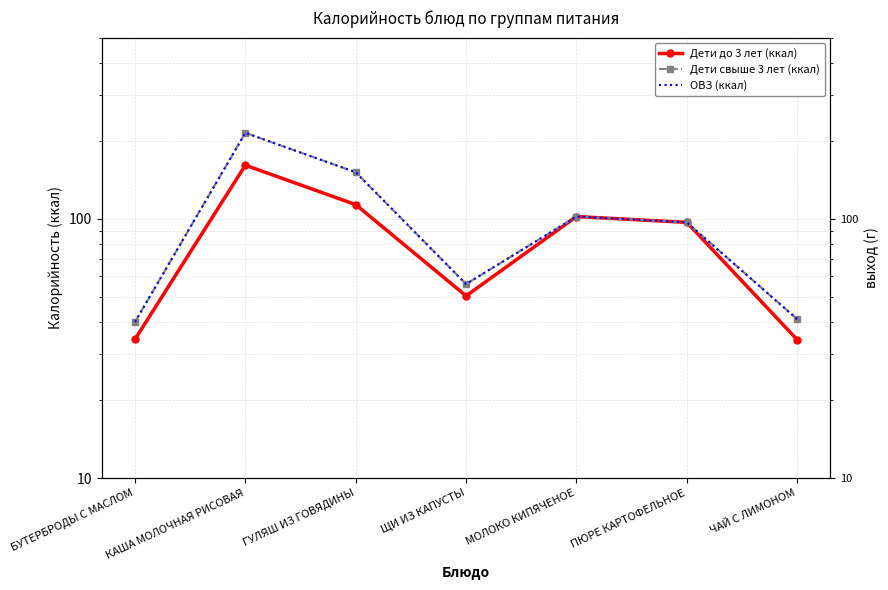

At which category is the sum across all series the highest?

КАША МОЛОЧНАЯ РИСОВАЯ